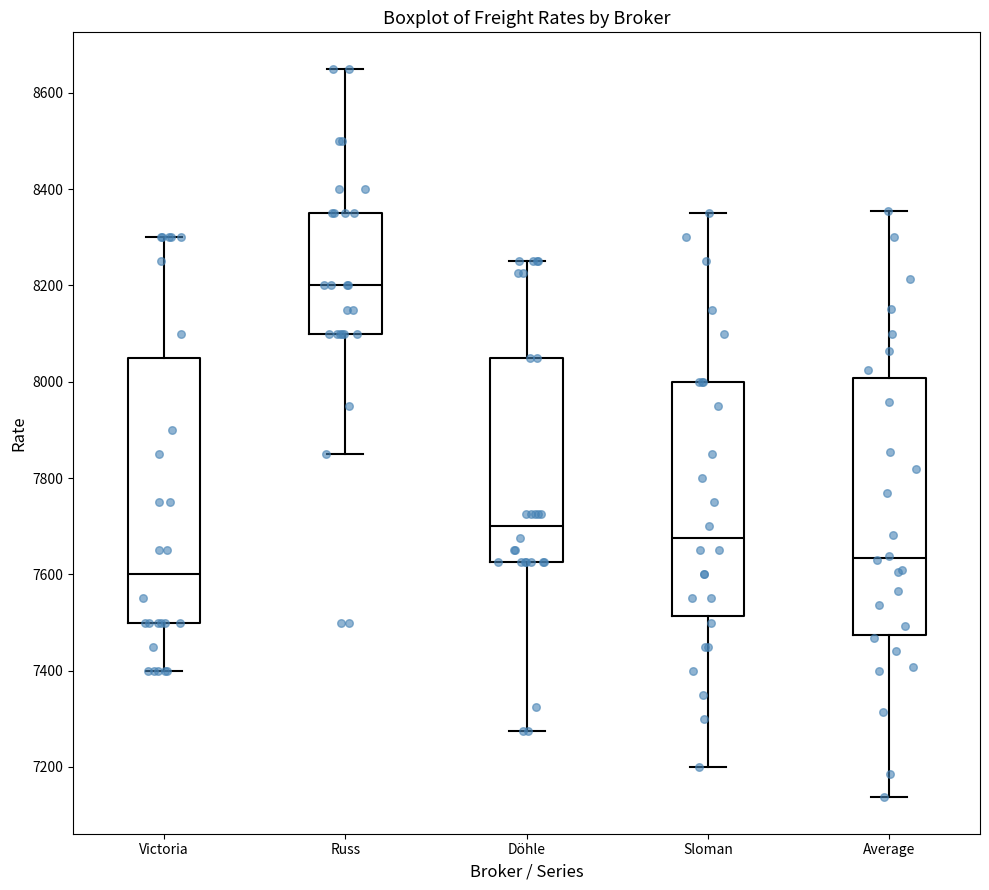

Which box's median line is the highest?

Russ